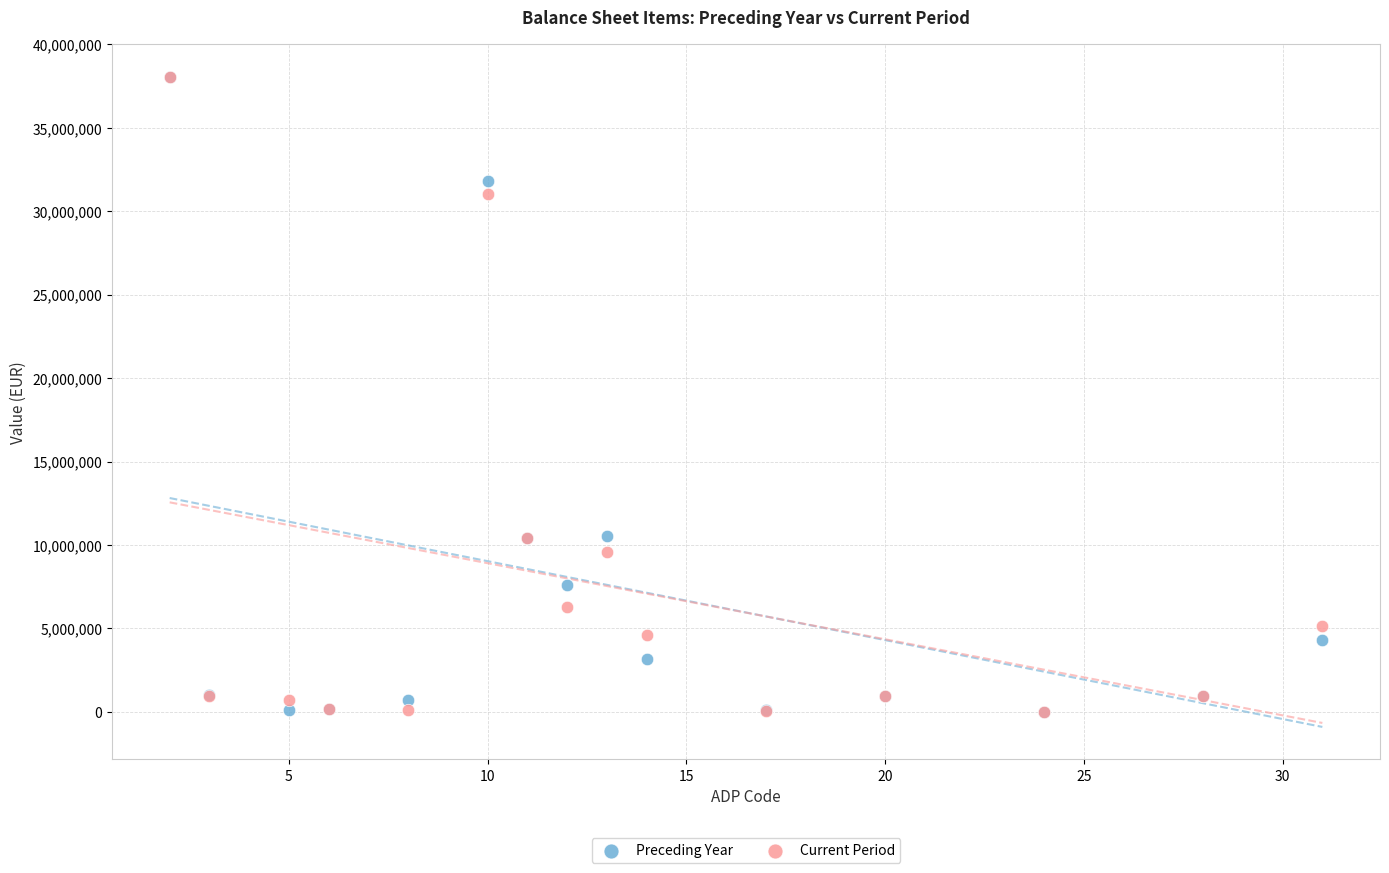

What are all the series names shown in the legend?

Preceding Year, Current Period